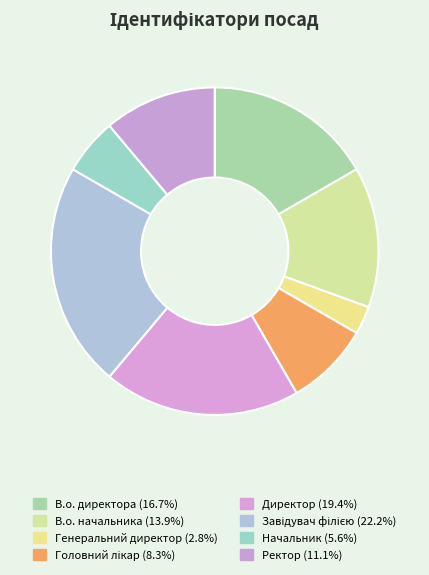

How many slices are in this pie chart?

8